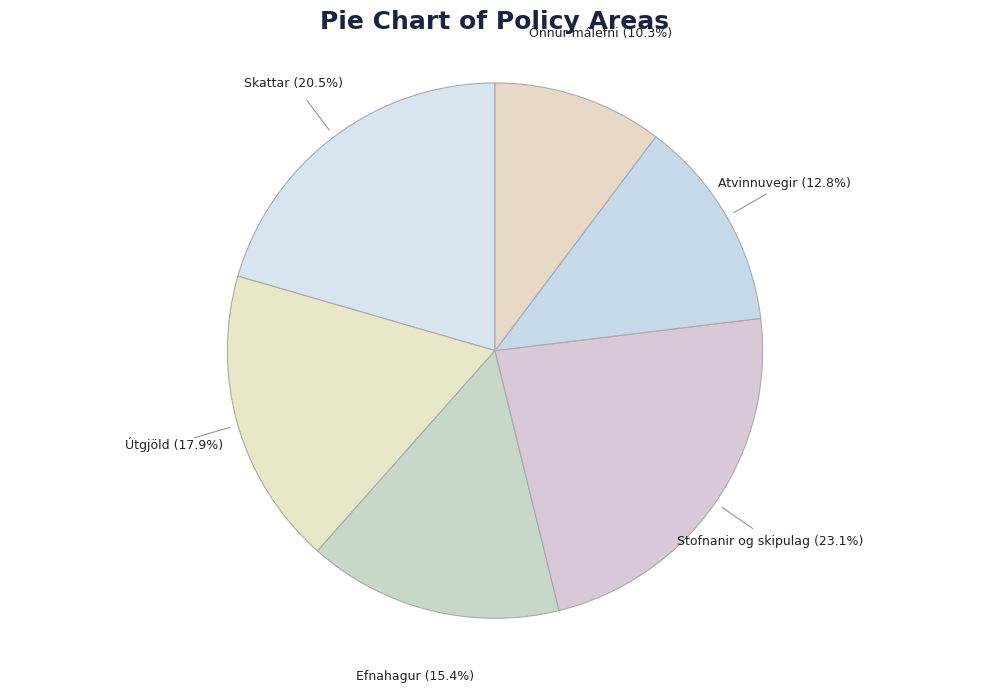

How many slices are in this pie chart?

6